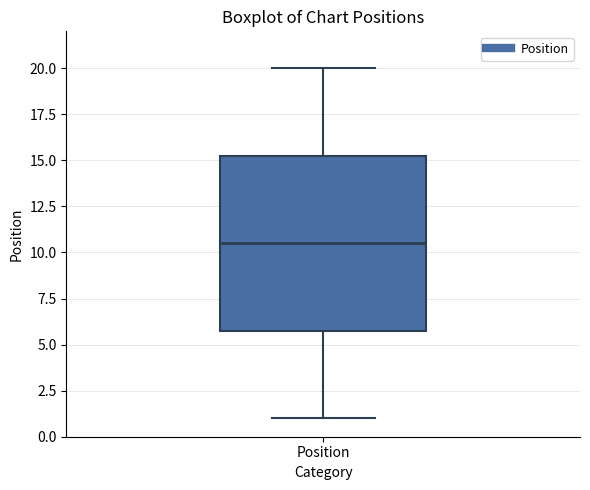

Where does the median line of the box for Position sit on the y-axis? The values are not printed on the chart, so give them approximately, as read against the axis.

10.5